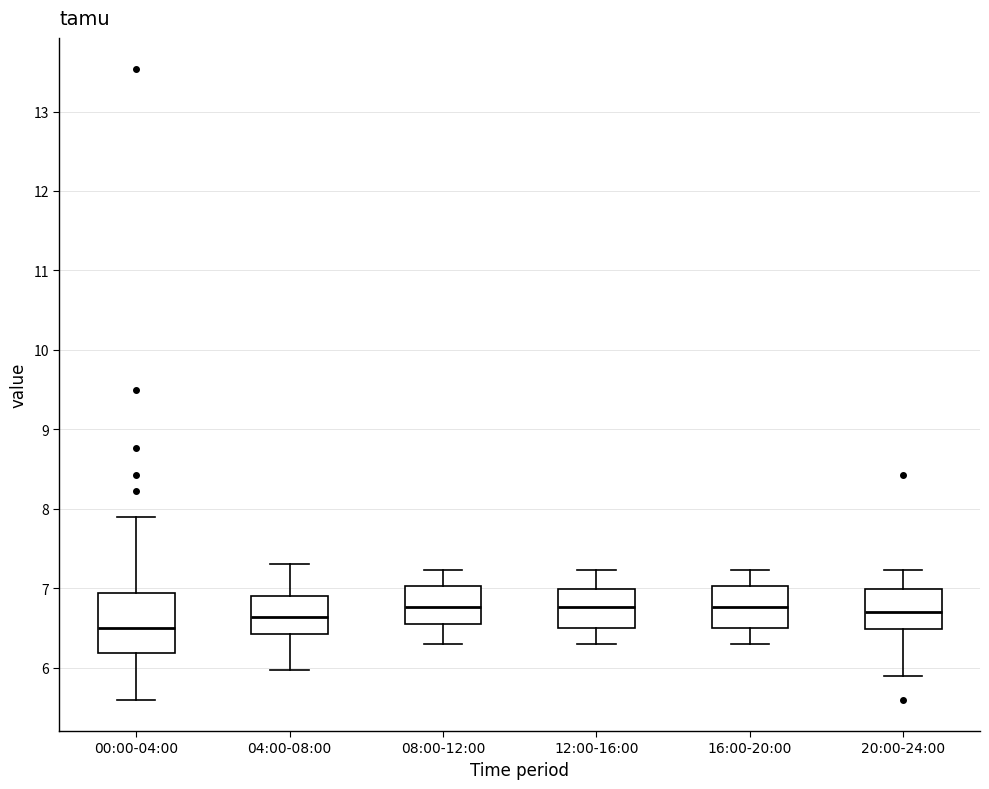

Which box is the tallest, from its lower edge to its upper edge?

00:00-04:00